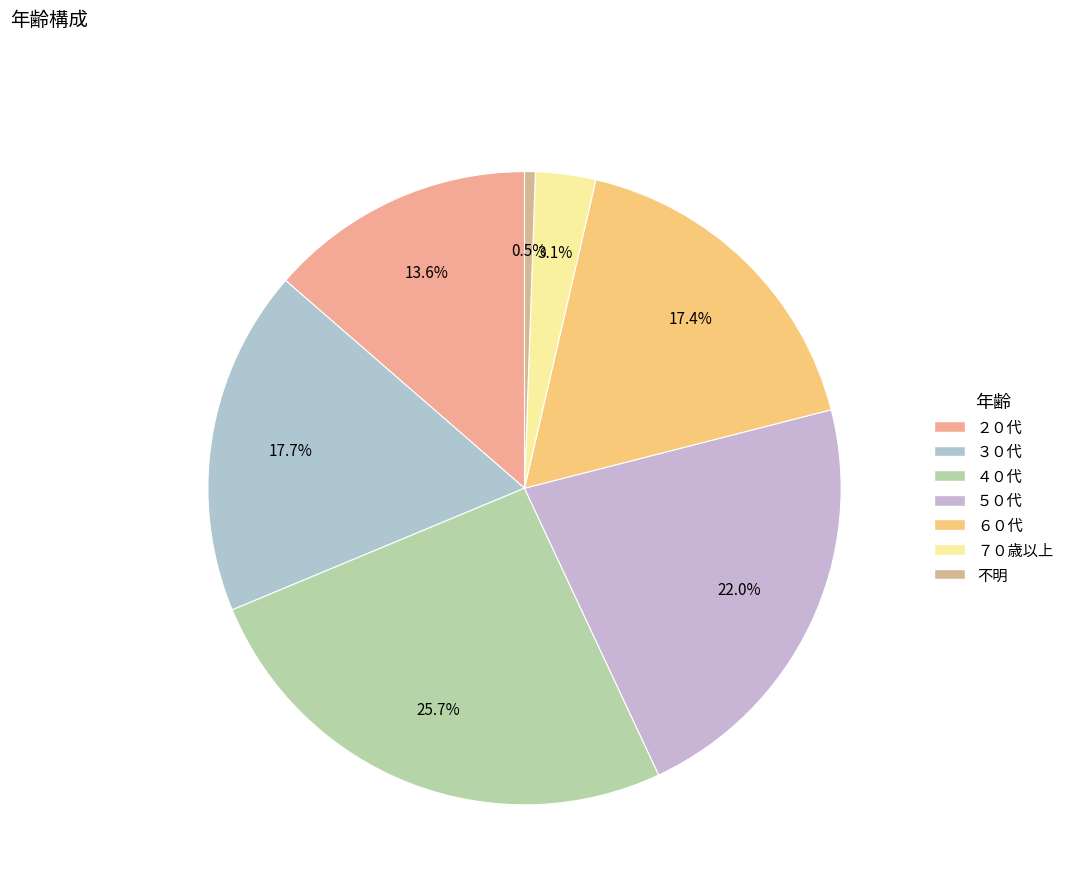

Is it true that ２０代 is 14% of the pie?

True